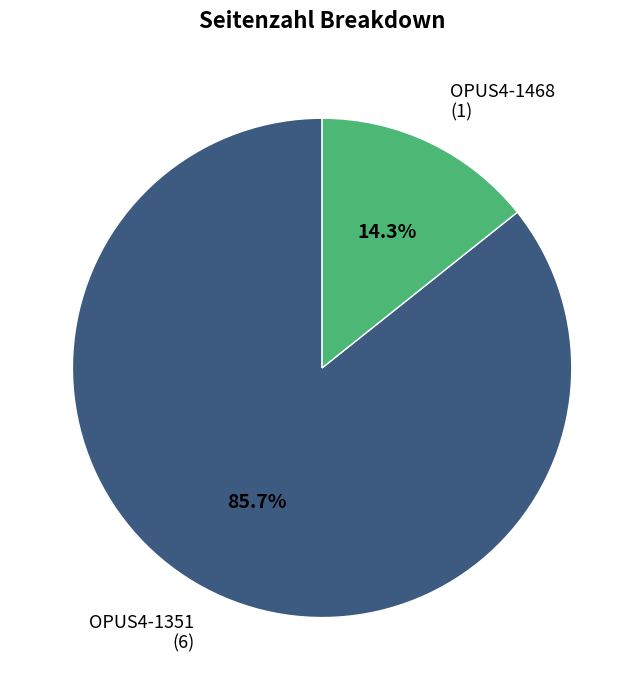

Approximately how many times larger is the value at OPUS4-1351 compared to OPUS4-1468?

6.0